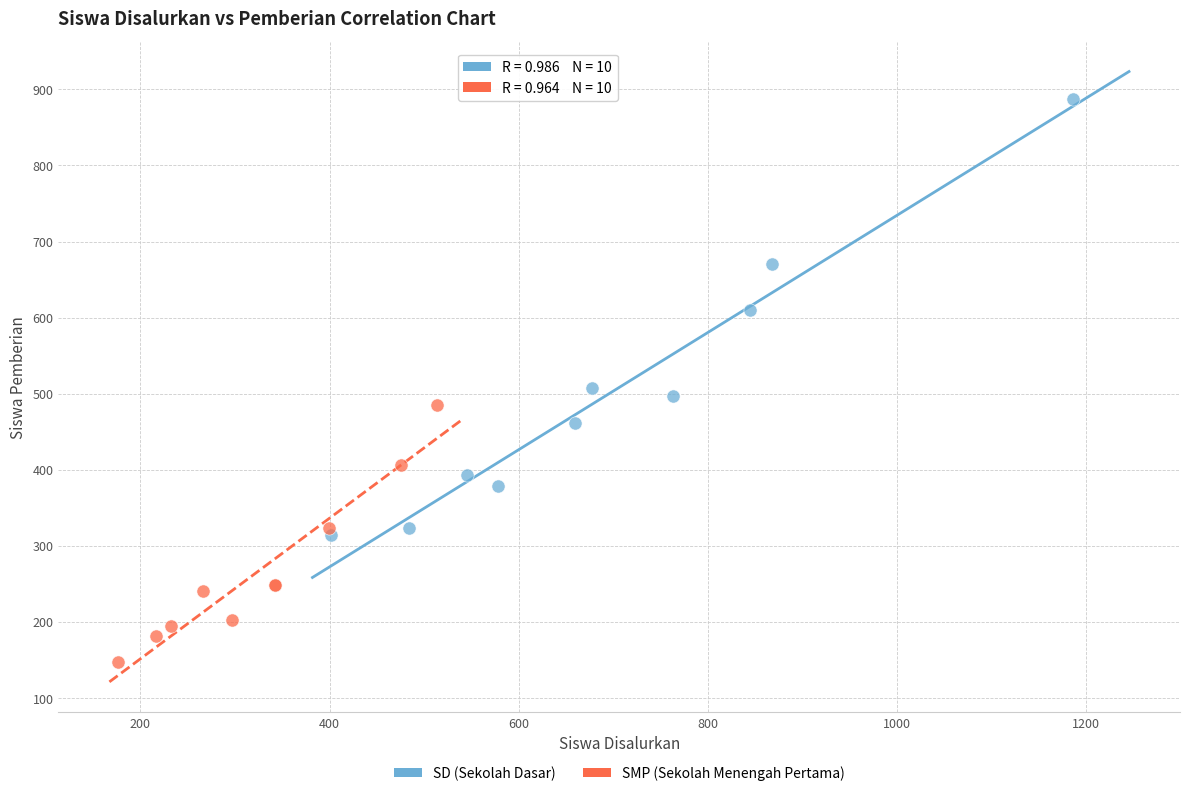

Which series contains the lowest Y value?

SMP (Sekolah Menengah Pertama)